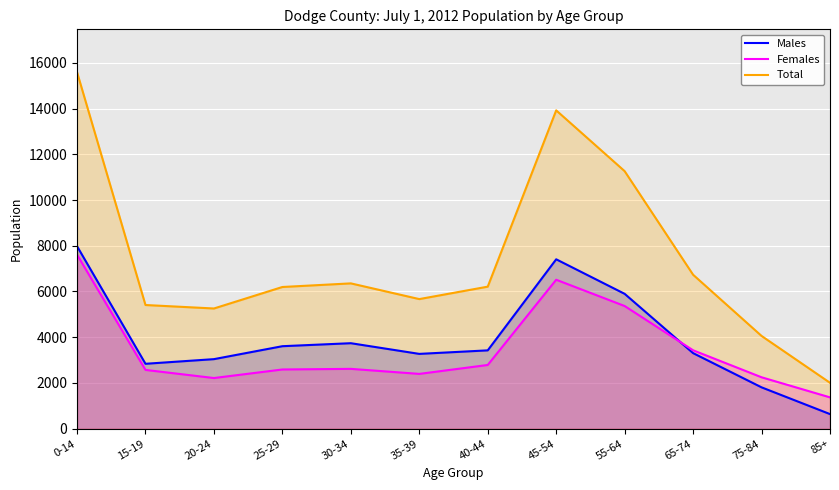

Which category has the highest value across all series?

0-14